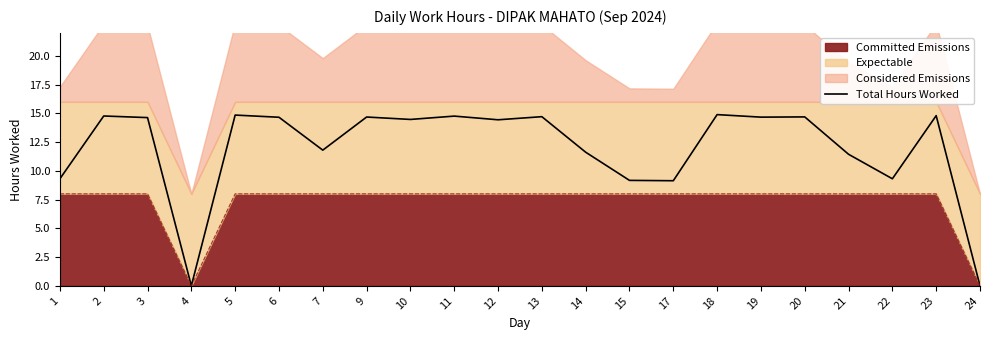

How many data points are less than 14?

9